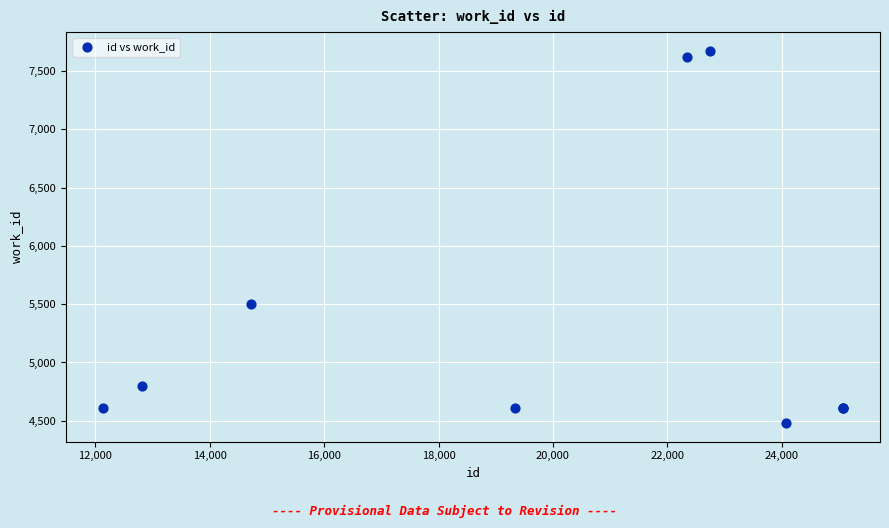

What Y value in the scatter plot is closest to 6077?

5501